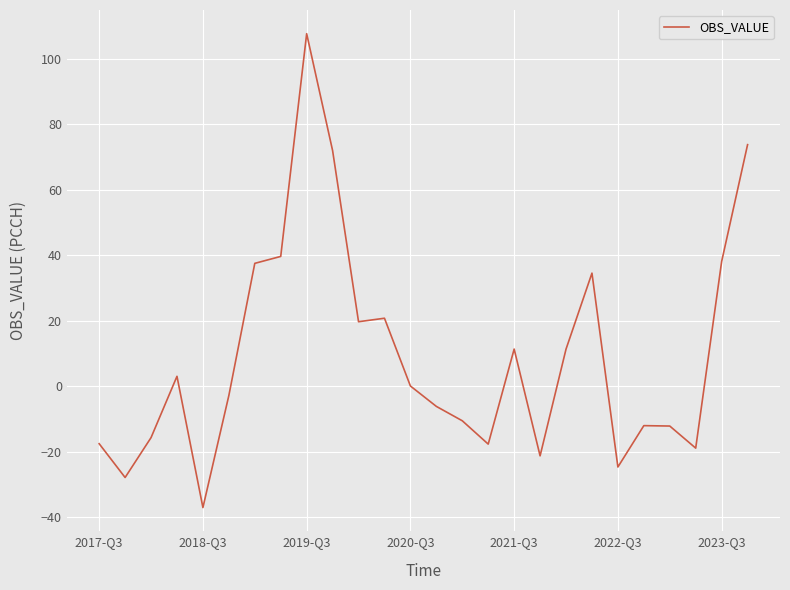

How many lines are shown in the chart?

1